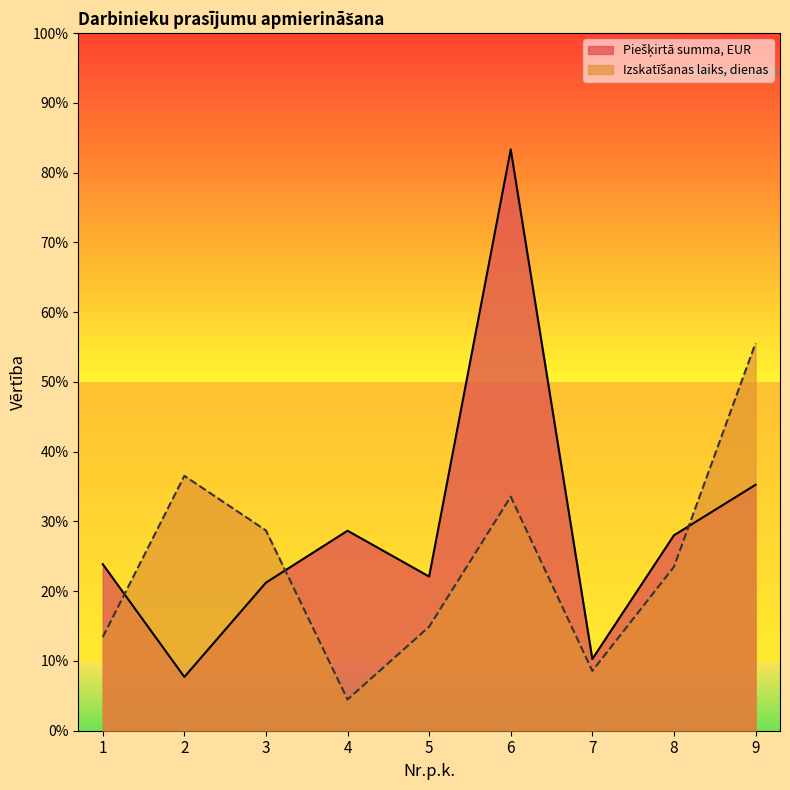

How many lines are shown in the chart?

2